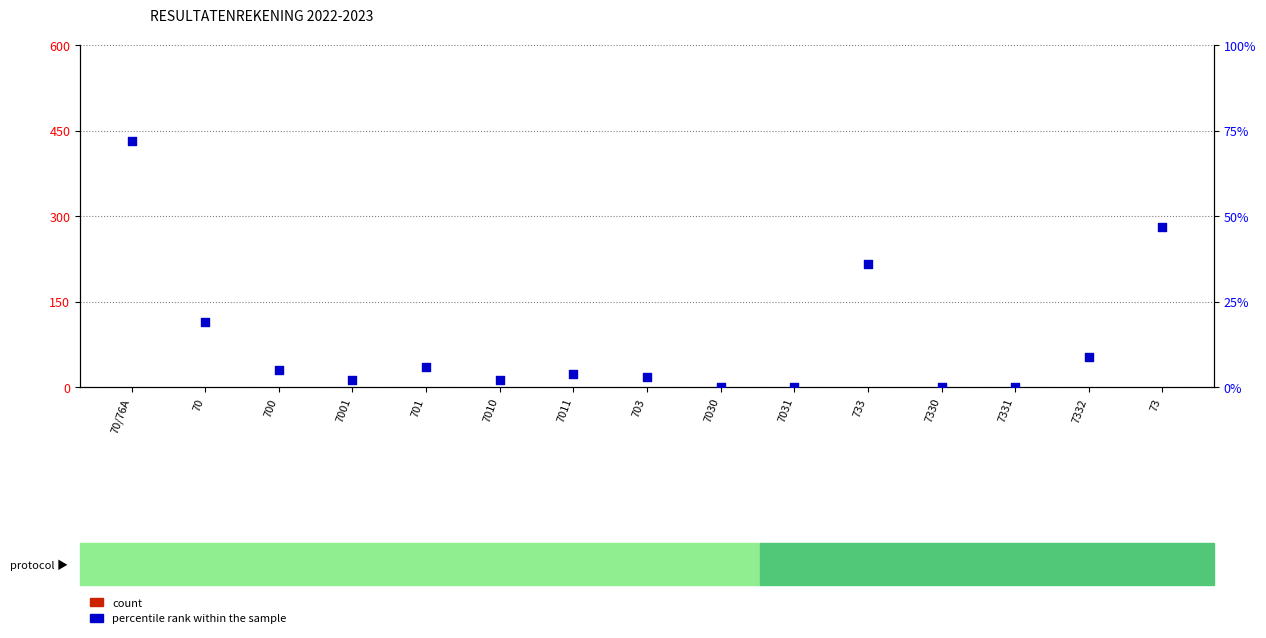

At which category is the sum across all series the highest?

70/76A